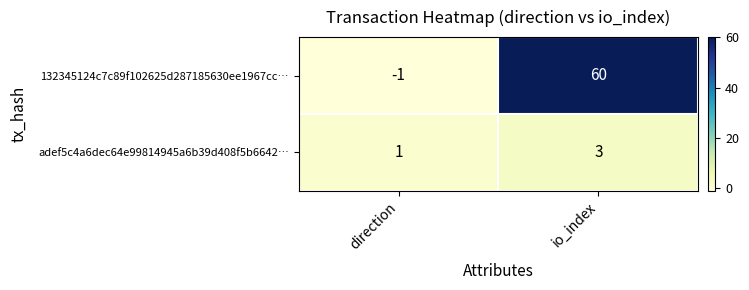

What is the maximum value shown in the chart?

60